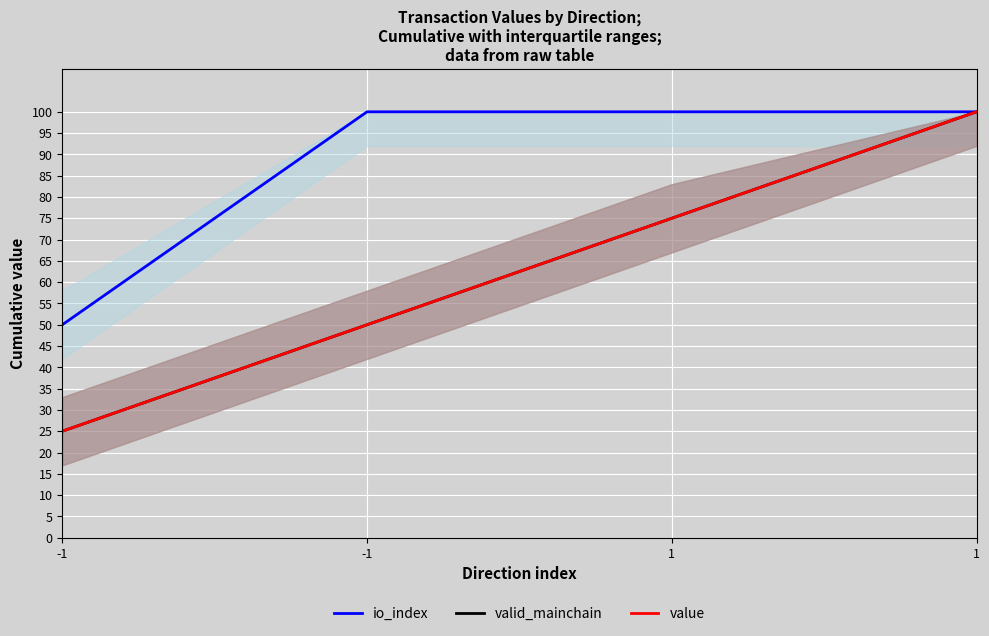

Count the number of data series in this chart.

3